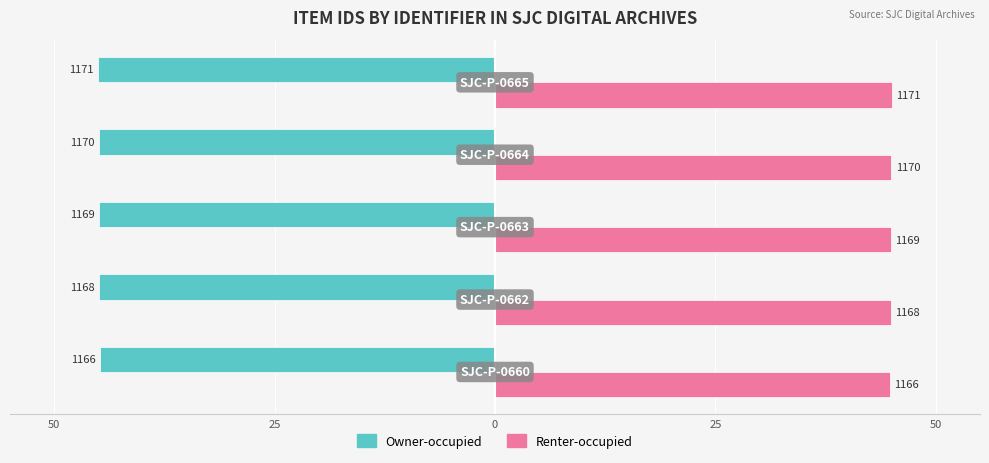

Reading left to right, list all the values displayed in this chart.

Owner-occupied: 50=-44.8	25=-44.9	0=-44.9	25=-45.0	50=-45.0
Renter-occupied: 50=44.8	25=44.9	0=44.9	25=45.0	50=45.0